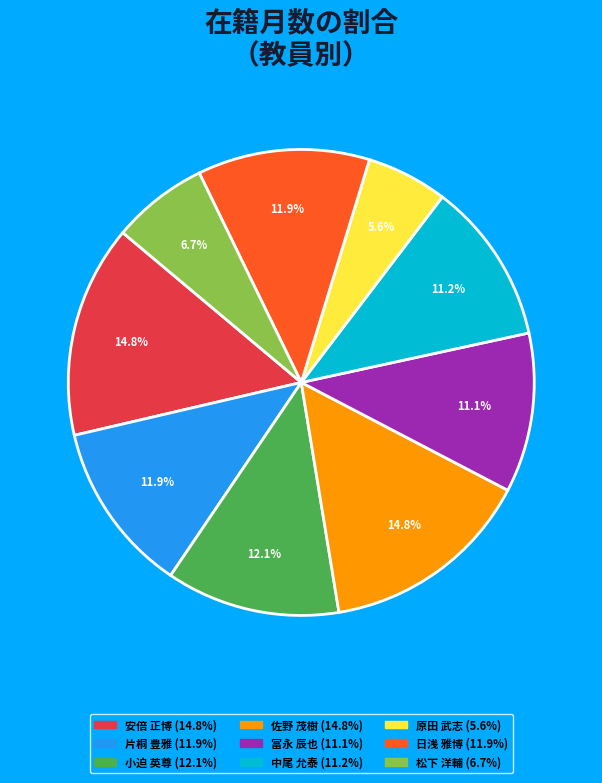

Combined, do 佐野 茂樹 and 冨永 辰也 account for over 50%?

No